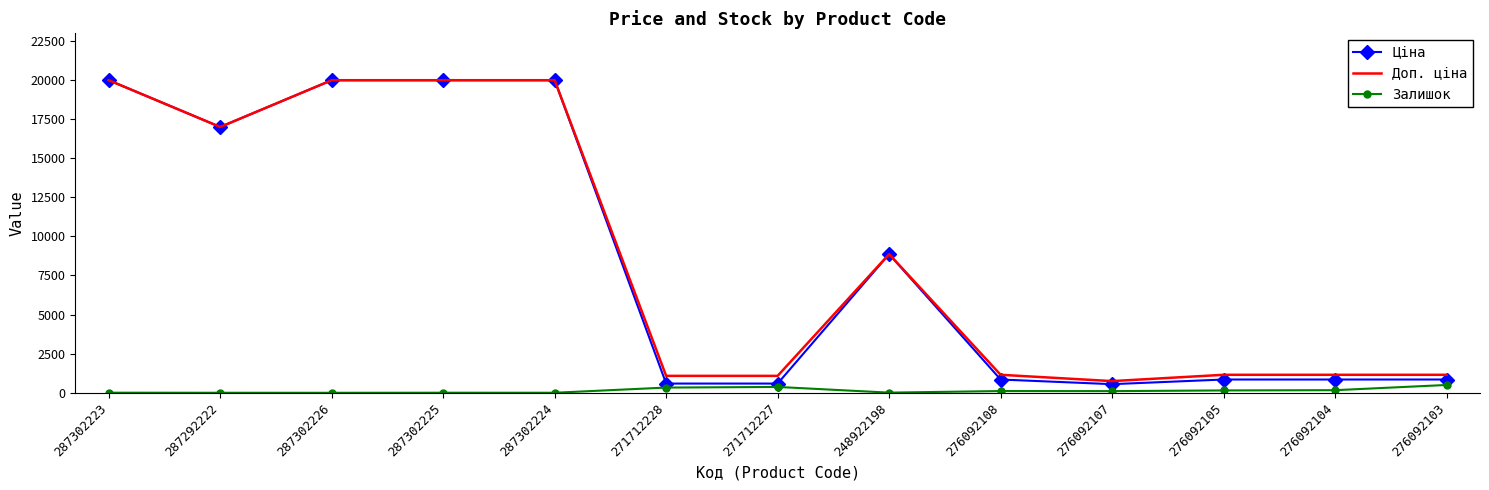

At which label is Ціна closest to 10257?

248922198